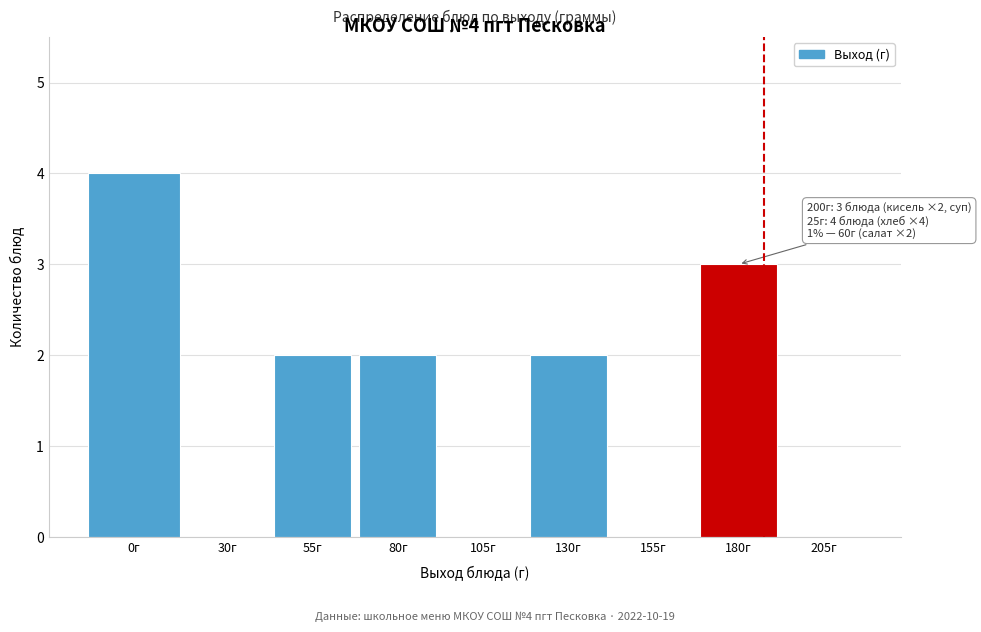

Reading left to right, extract all data points from this chart.

0г=4	30г=0	55г=2	80г=2	105г=0	130г=2	155г=0	180г=3	205г=0